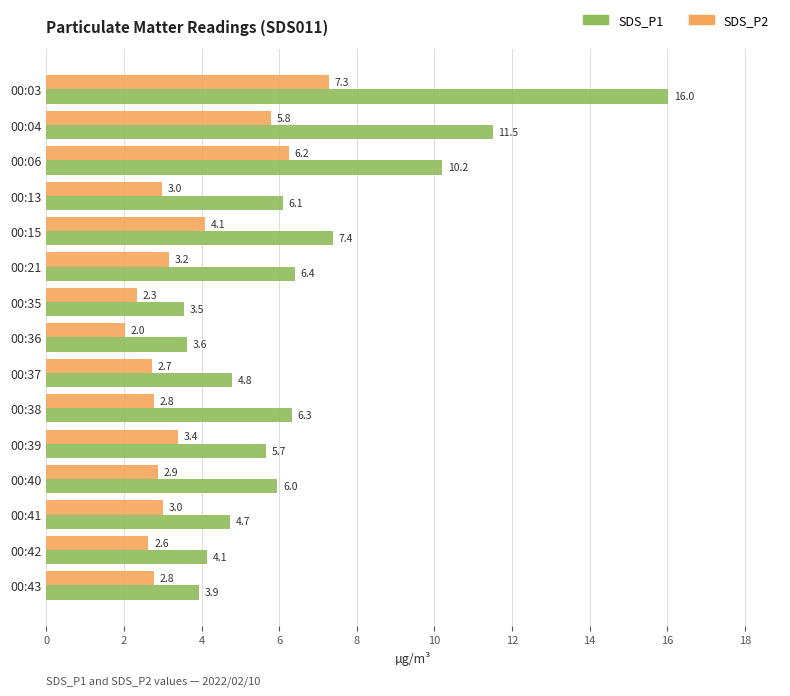

What is the difference between the maximum and second lowest values in the SDS_P1 series?

12.4